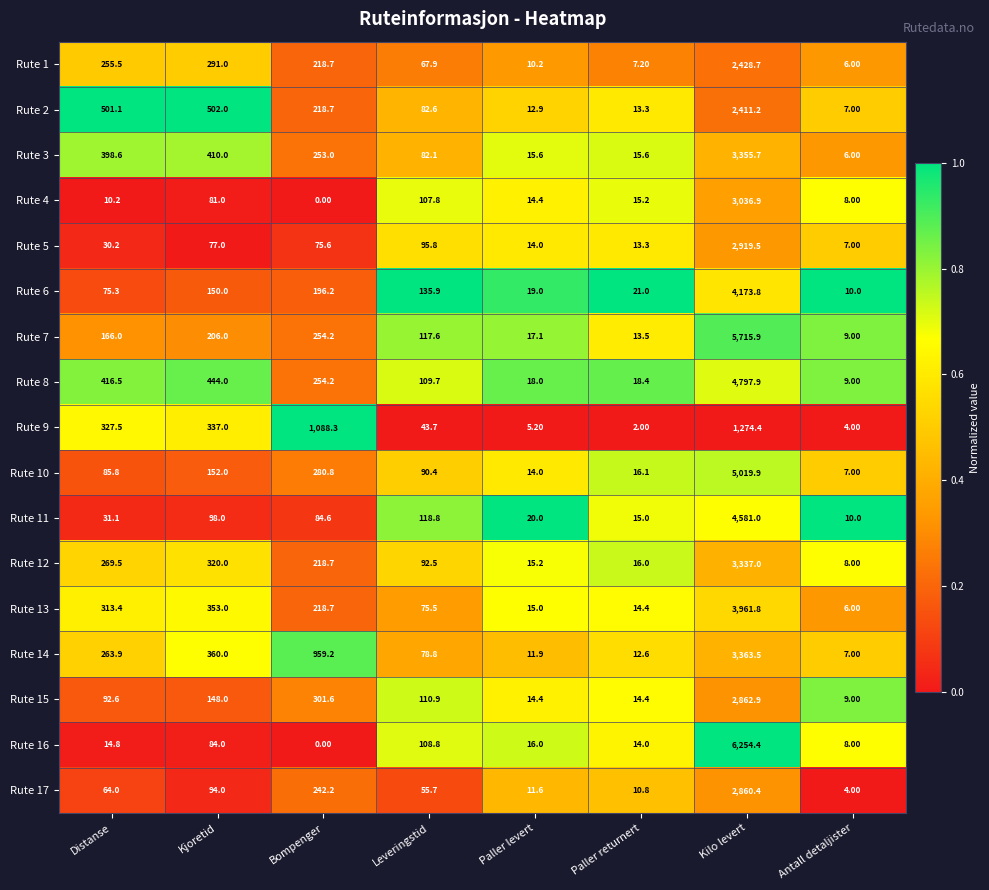

Which series changed the most between Leveringstid and Paller returnert?

Rute 6